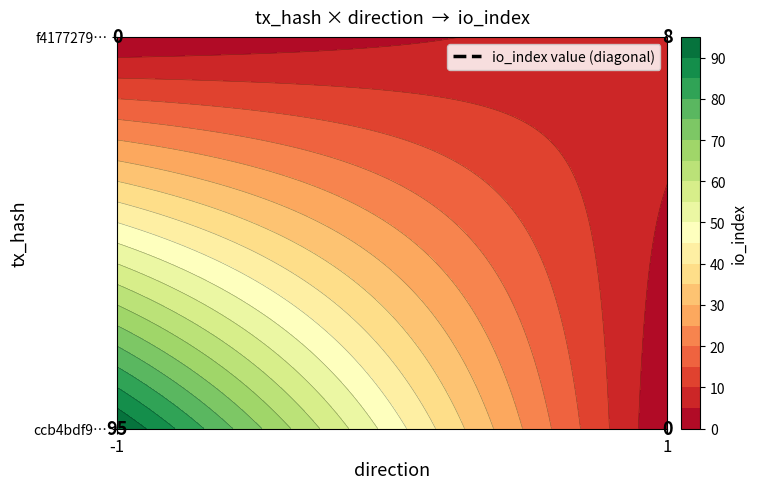

How many positive values does the ccb4bdf98b62925e43ceba626734b381617e28b series have?

1